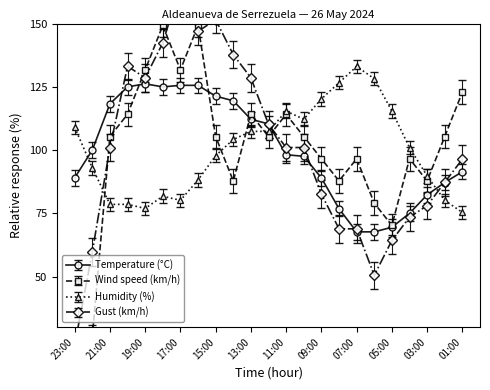

The value of Temperature (°C) at 21:00 is 118.3. True or false?

True